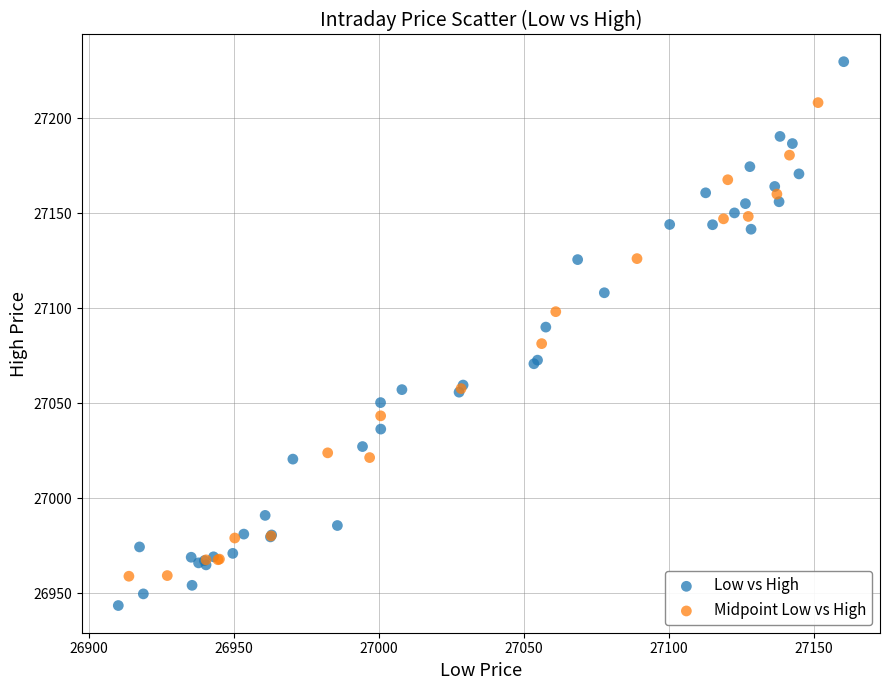

Which series reaches the maximum Y coordinate?

Low vs High